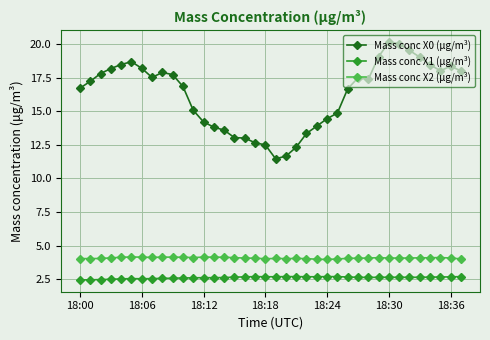

True or false: Mass conc X1 (μg/m³) and Mass conc X0 (μg/m³) cross at least once.

False